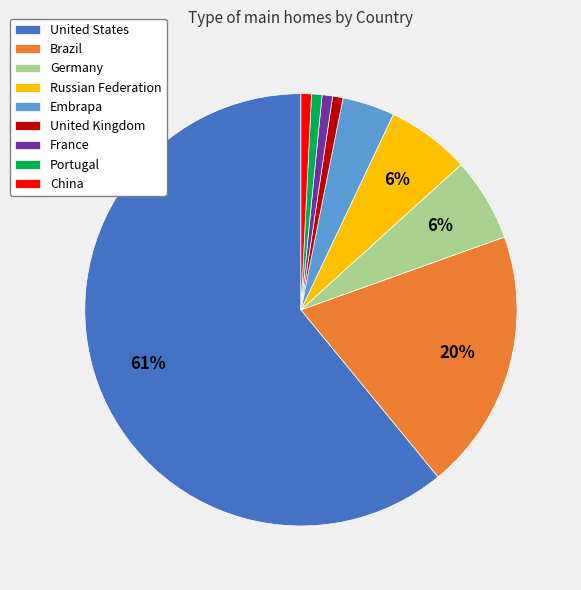

Is United States the majority of the pie?

Yes